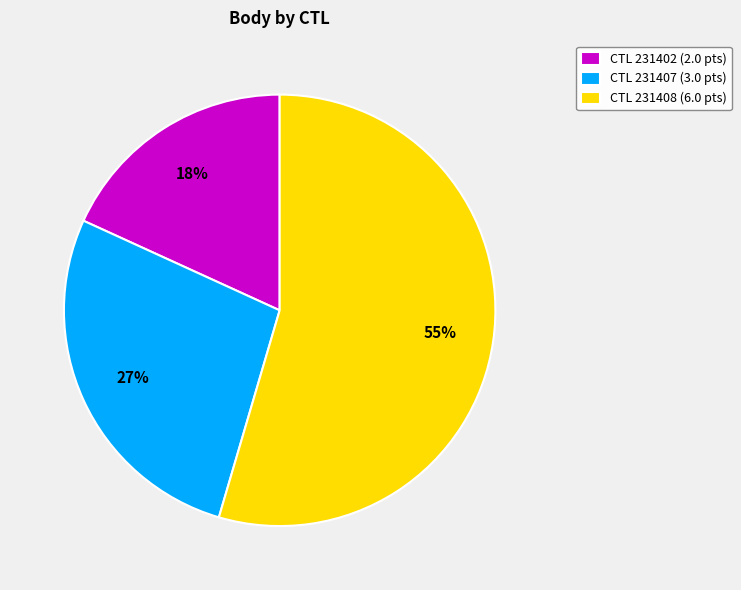

Which slice is the smallest?

CTL 231402 (2.0 pts)